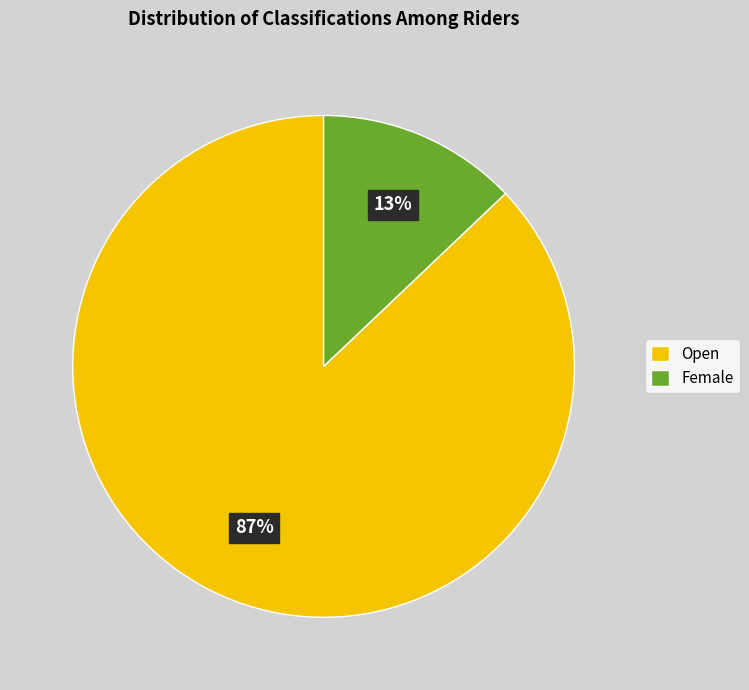

To the nearest percent, what percentage of the pie is Female?

13%